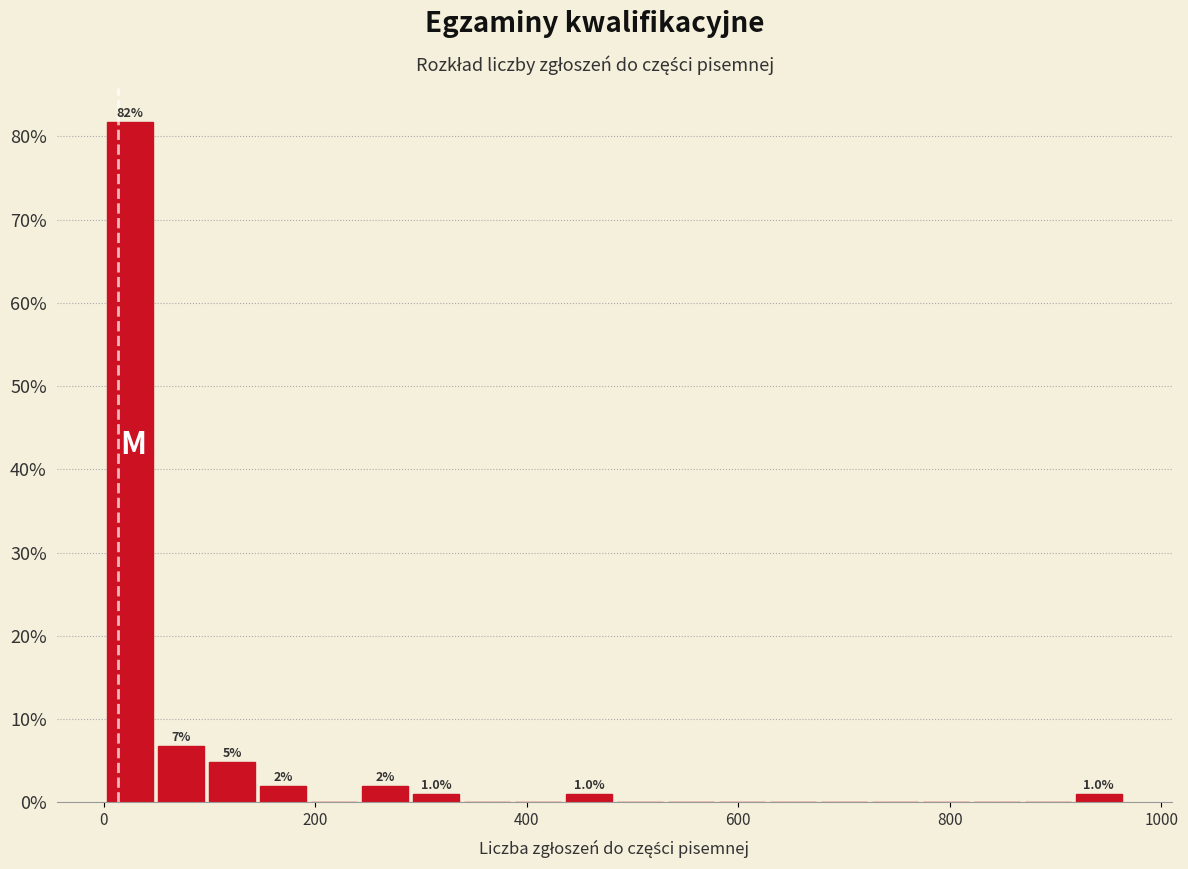

Read against the x-axis, roughly where is the centre of the tallest bar?

20